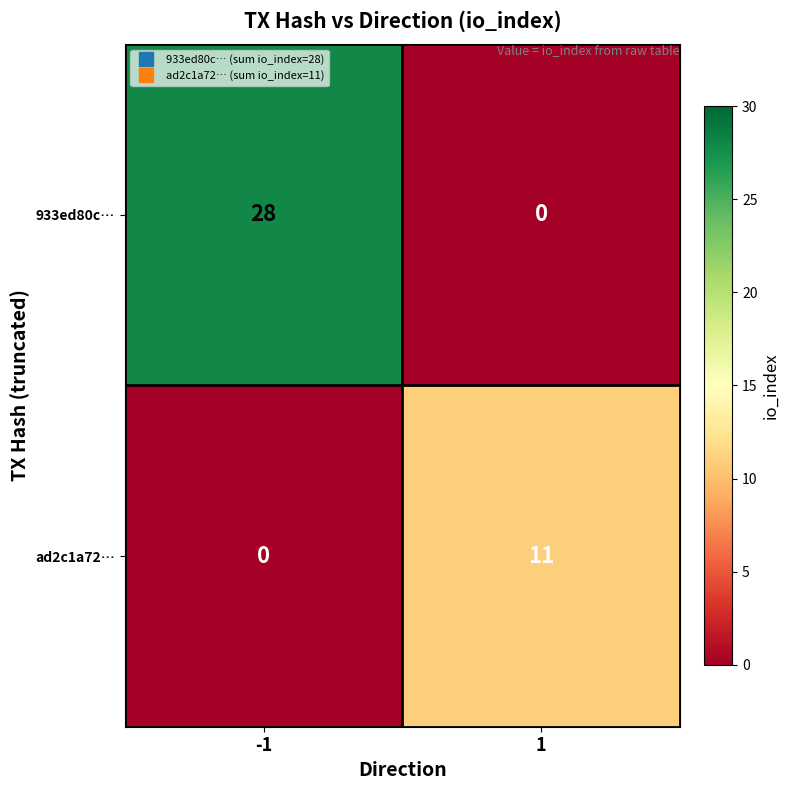

What is the difference between the highest and lowest values at -1?

28